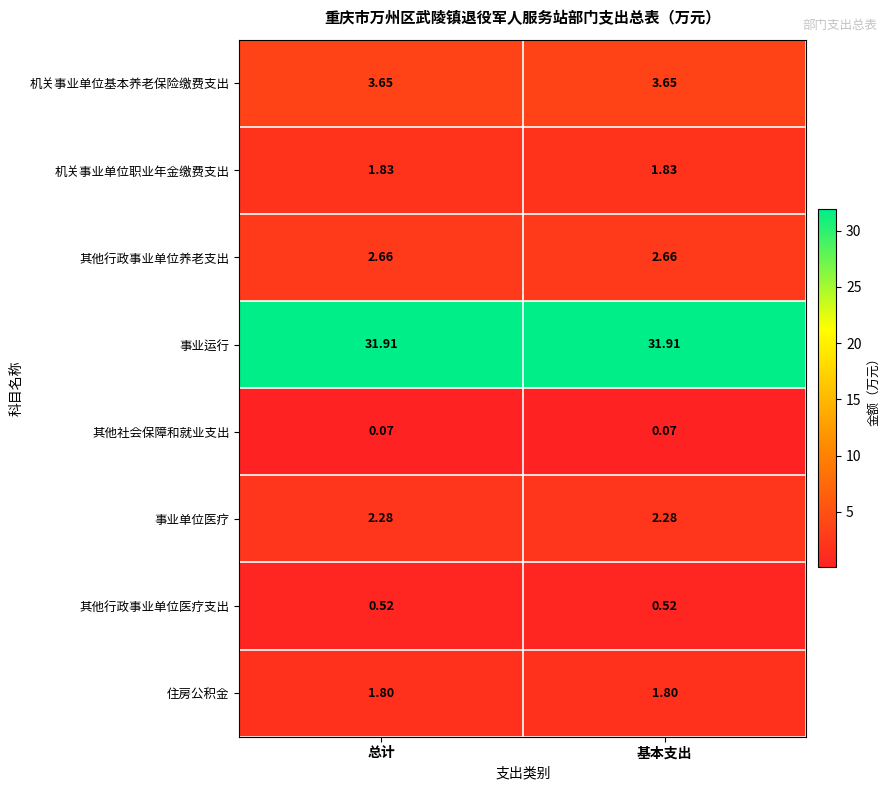

List the series in order of their peak value, lowest first.

其他社会保障和就业支出, 其他行政事业单位医疗支出, 住房公积金, 机关事业单位职业年金缴费支出, 事业单位医疗, 其他行政事业单位养老支出, 机关事业单位基本养老保险缴费支出, 事业运行